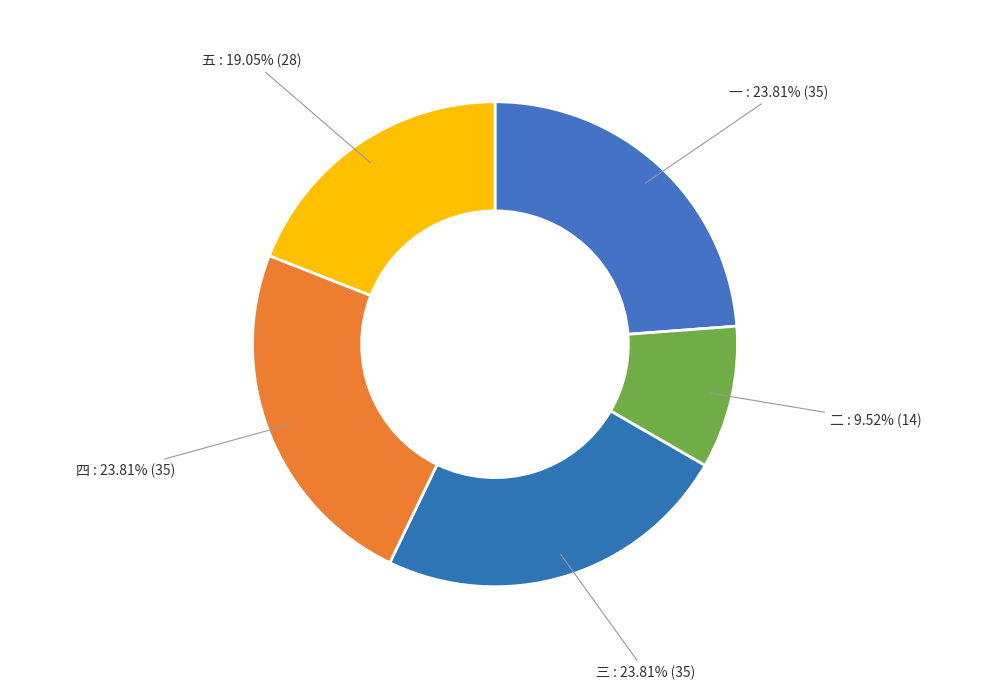

How many slices are in this pie chart?

5